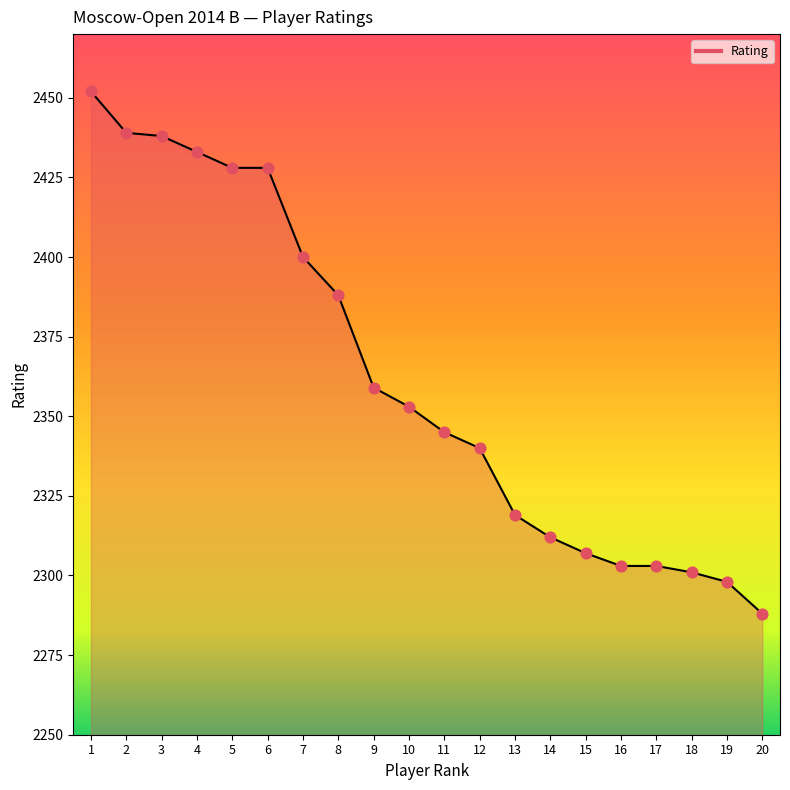

What is the change in value from 9 to 17?

-56